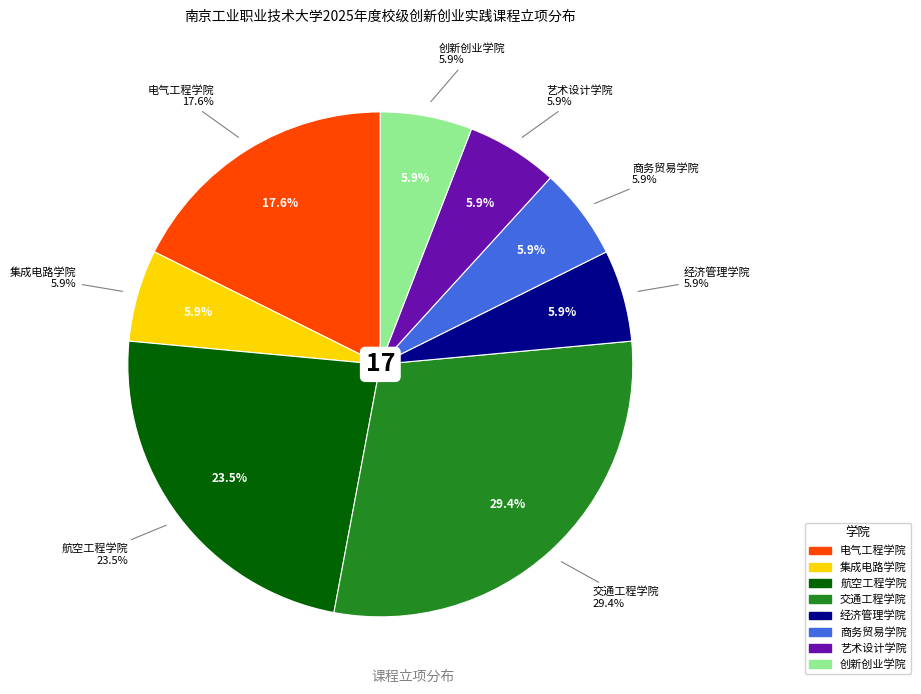

To the nearest percent, what is the average slice percentage?

12%